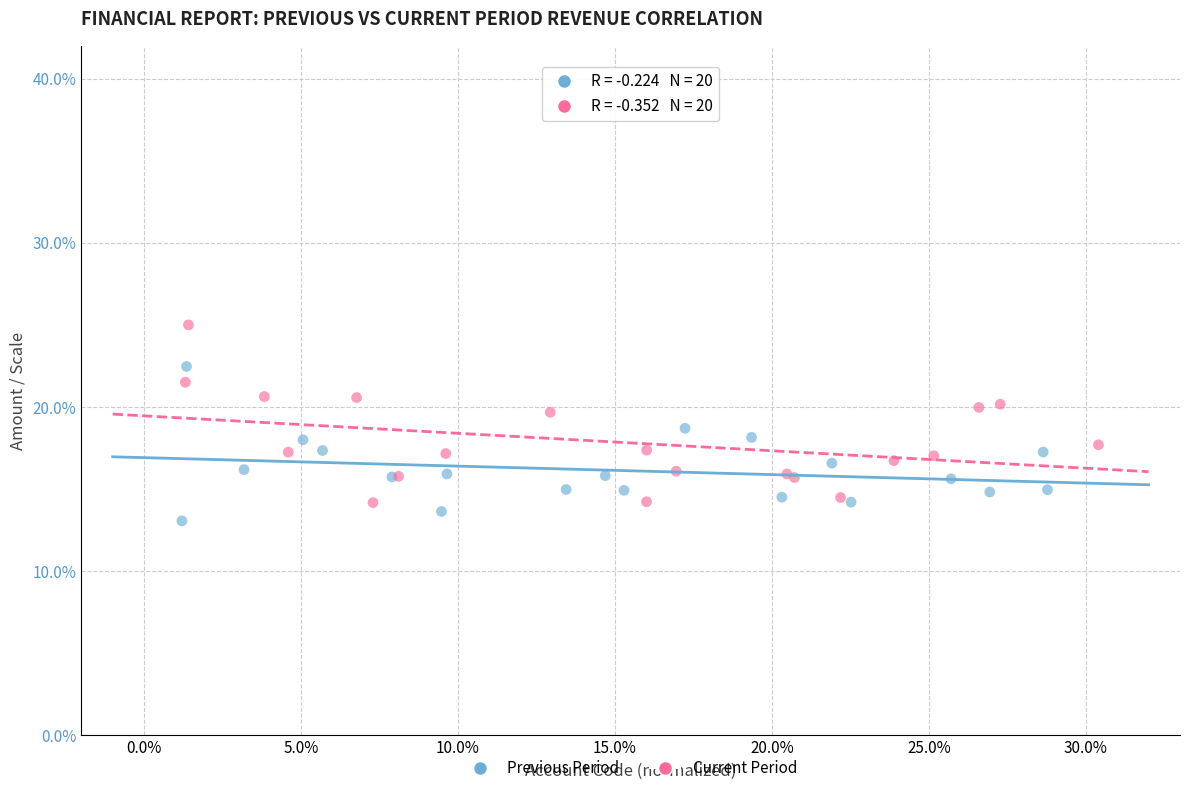

Which series contains the lowest Y value?

Previous Period